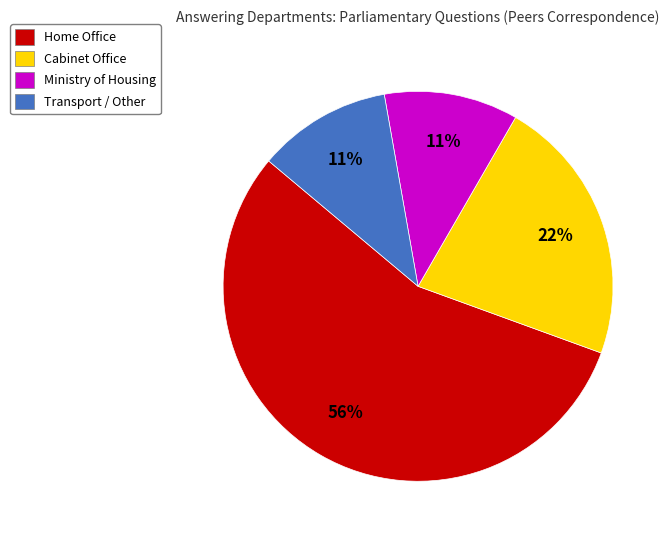

To the nearest percent, what is the average slice percentage?

25%